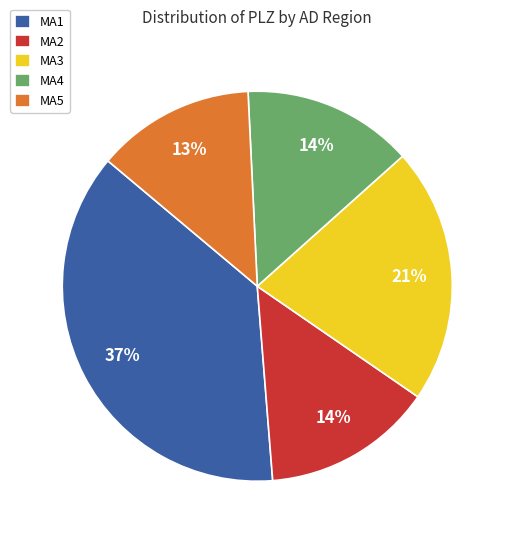

Which category has the smallest portion of the pie?

MA5